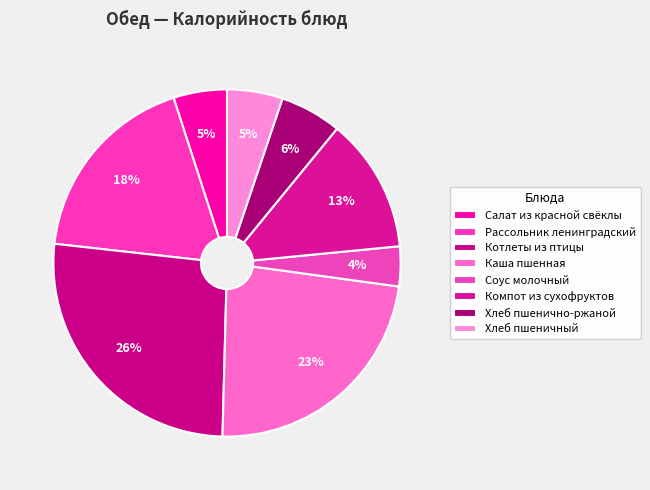

How many segments does this pie chart have?

8